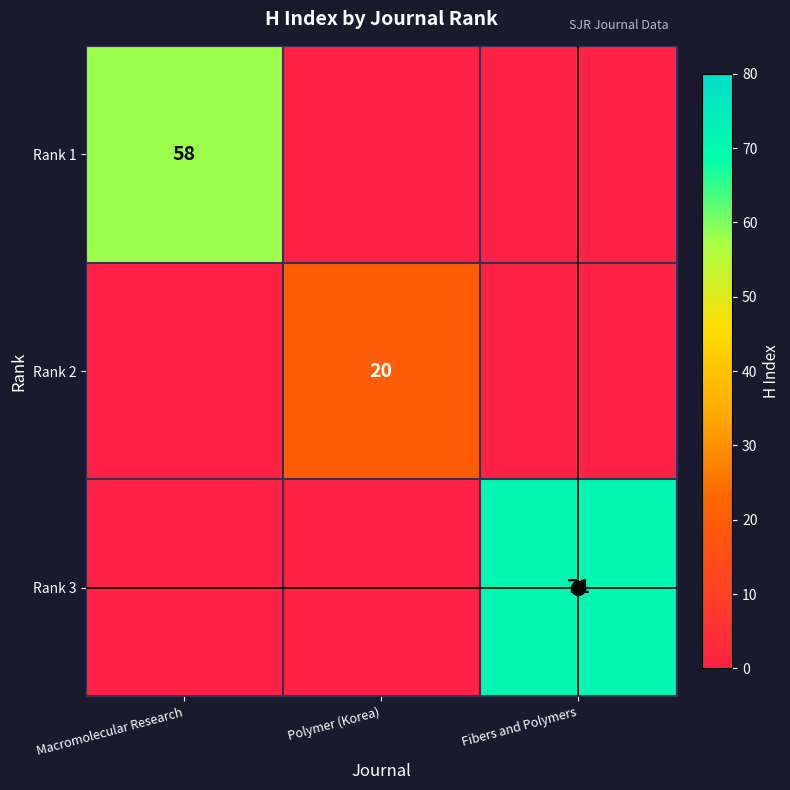

True or false: Rank 3 has a value of 71 at Fibers and Polymers.

True